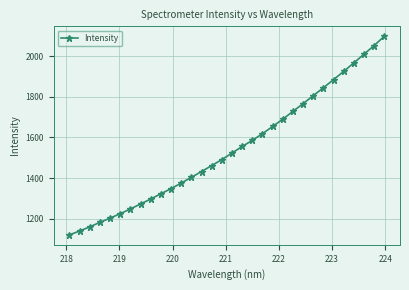

What is the average value?

1543.3